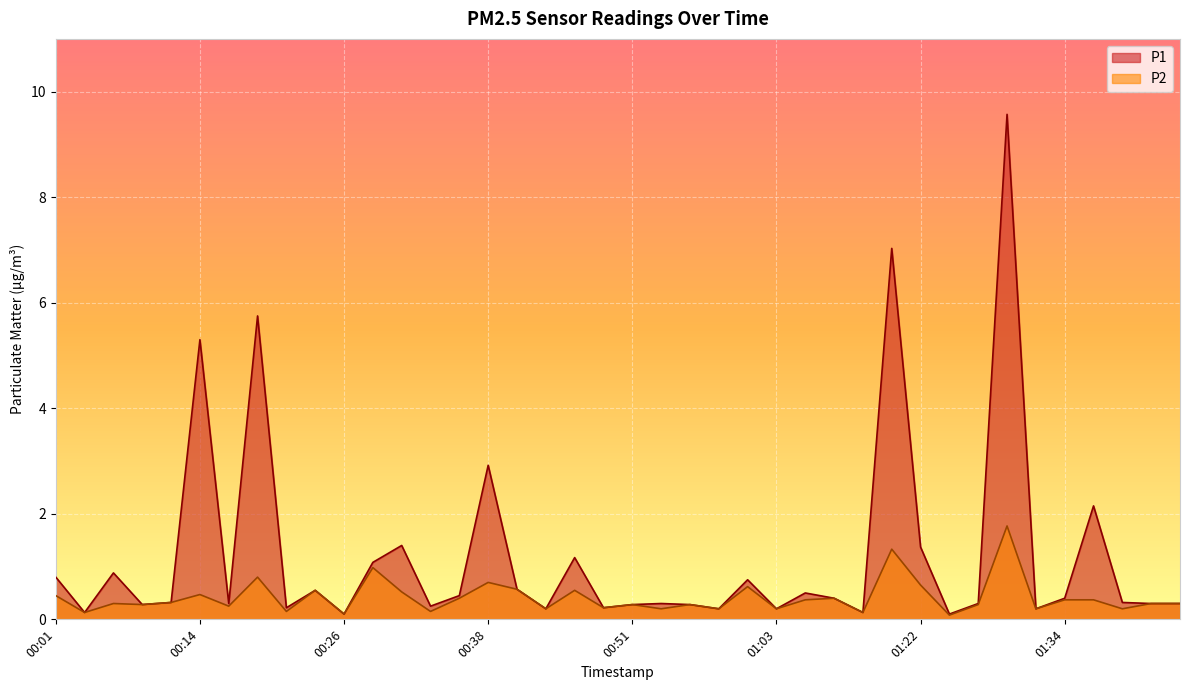

How many interior local valleys does the P2 series have?

15